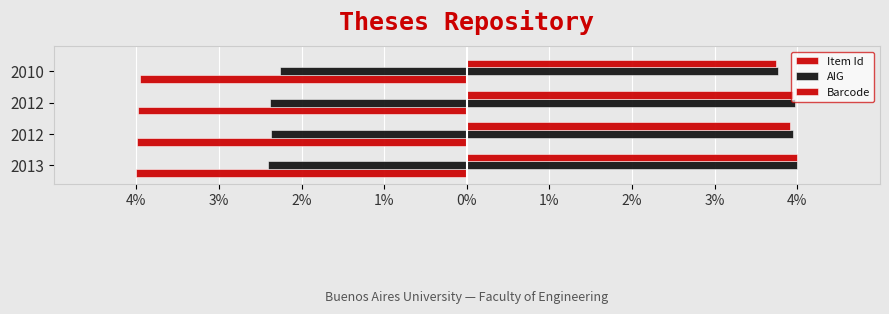

Are the bars horizontal?

Yes